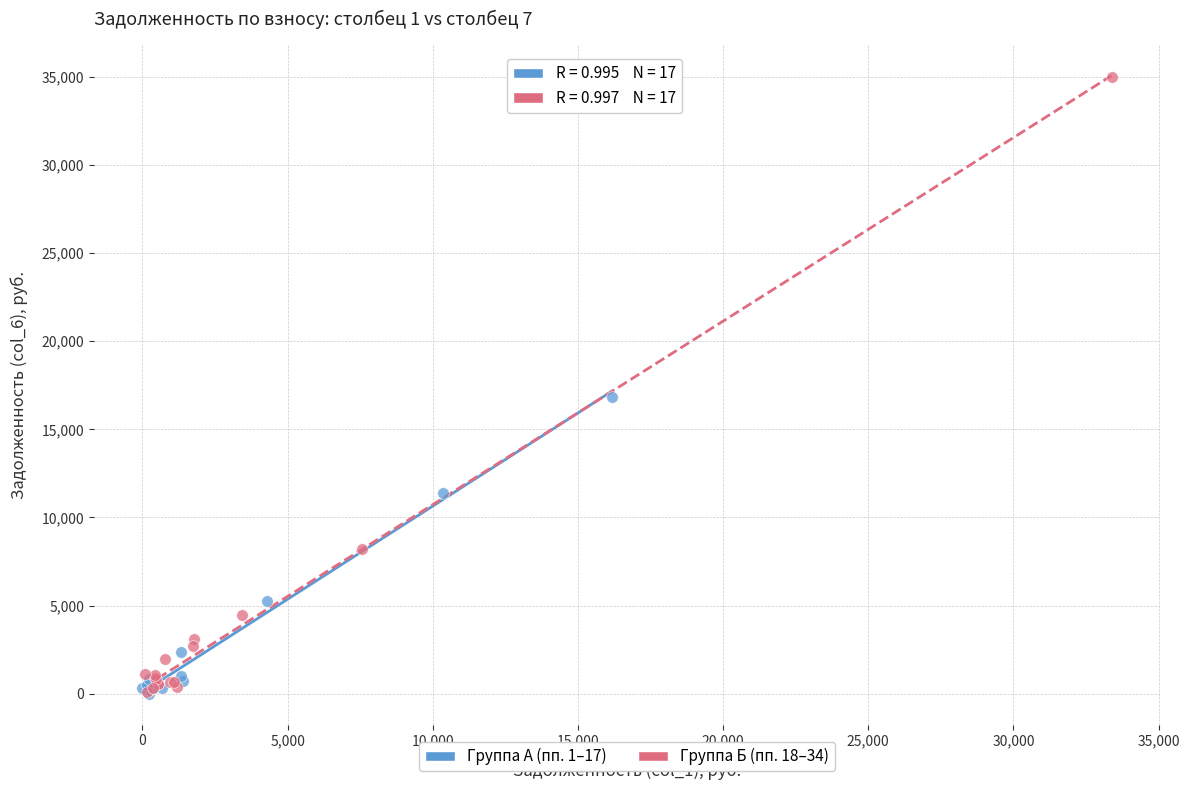

Which series has the largest Y range (max minus min)?

Группа Б (пп. 18–34)